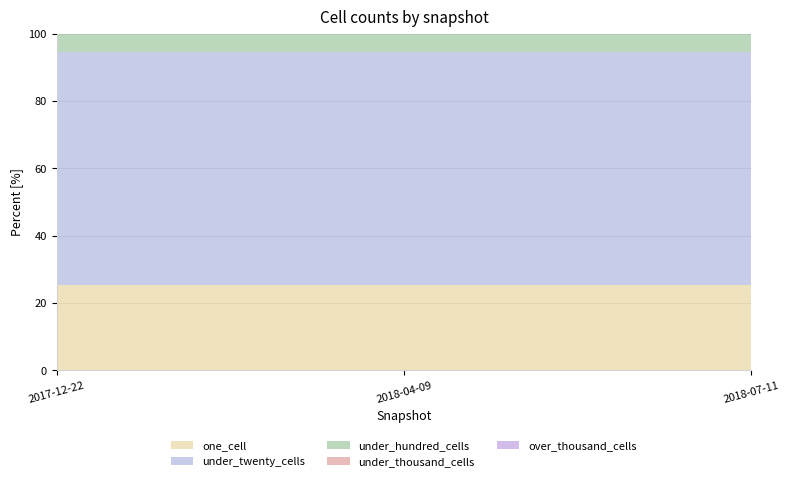

Reading left to right, what are all the values shown in this chart?

one_cell: 2017-12-22=76	2018-04-09=76	2018-07-11=76
under_twenty_cells: 2017-12-22=208	2018-04-09=208	2018-07-11=208
under_hundred_cells: 2017-12-22=16	2018-04-09=16	2018-07-11=16
under_thousand_cells: 2017-12-22=0	2018-04-09=0	2018-07-11=0
over_thousand_cells: 2017-12-22=0	2018-04-09=0	2018-07-11=0